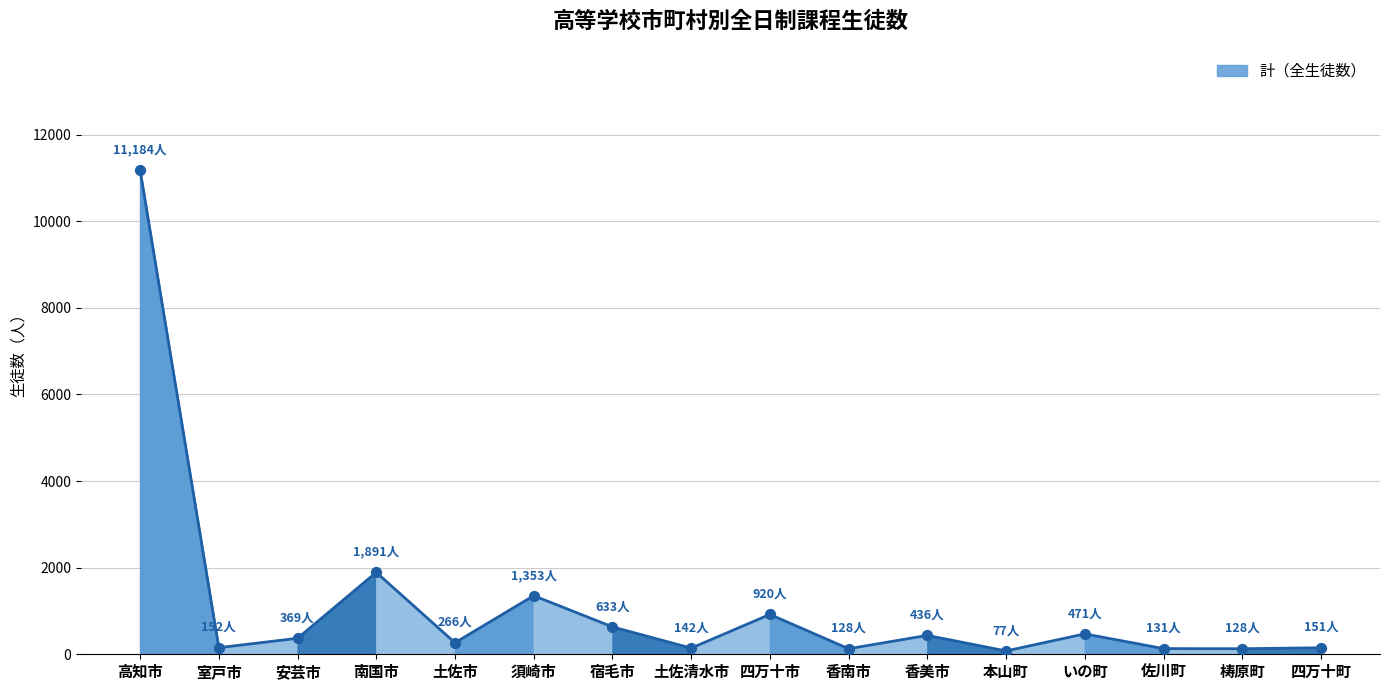

Which has a higher value, 土佐清水市 or 四万十市?

四万十市